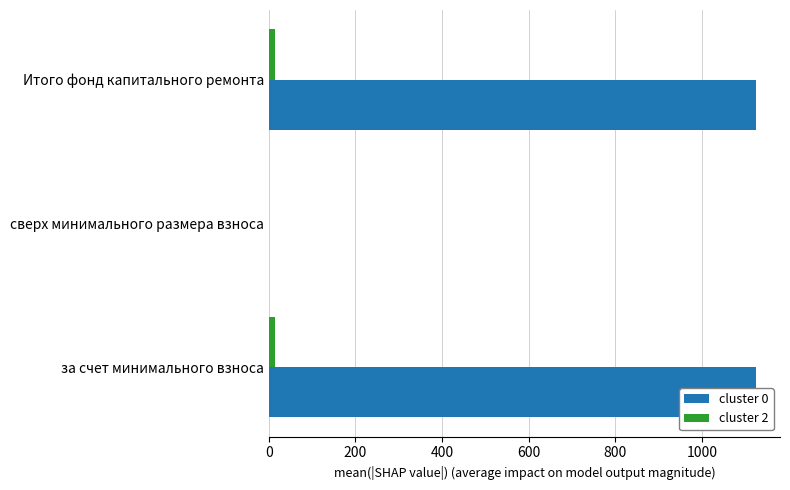

The value of cluster 2 at Итого фонд капитального ремонта is 14.6. True or false?

True